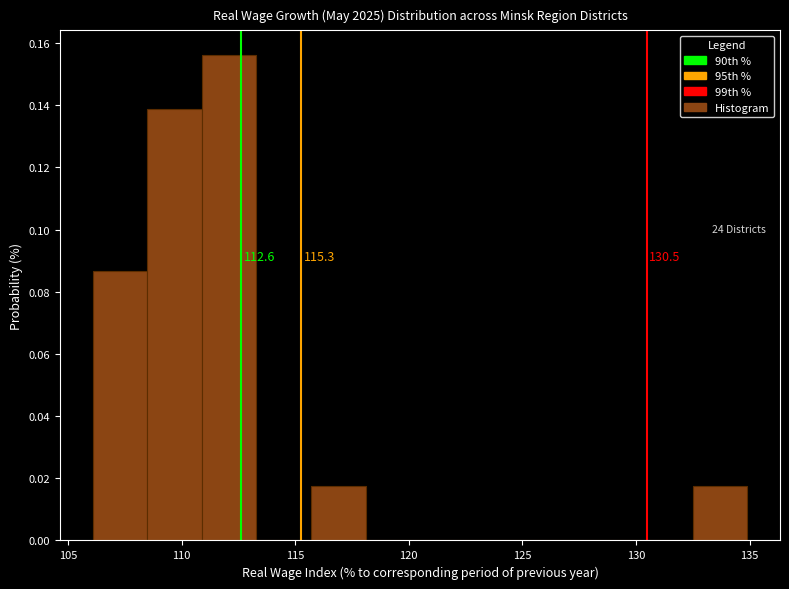

Which range on the x-axis has the tallest bar?

110.9 to 113.3